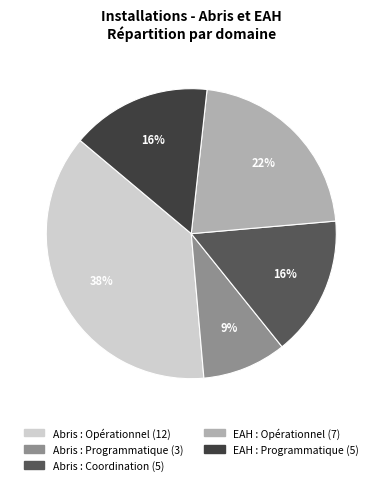

To the nearest percent, what is the average slice percentage?

20%